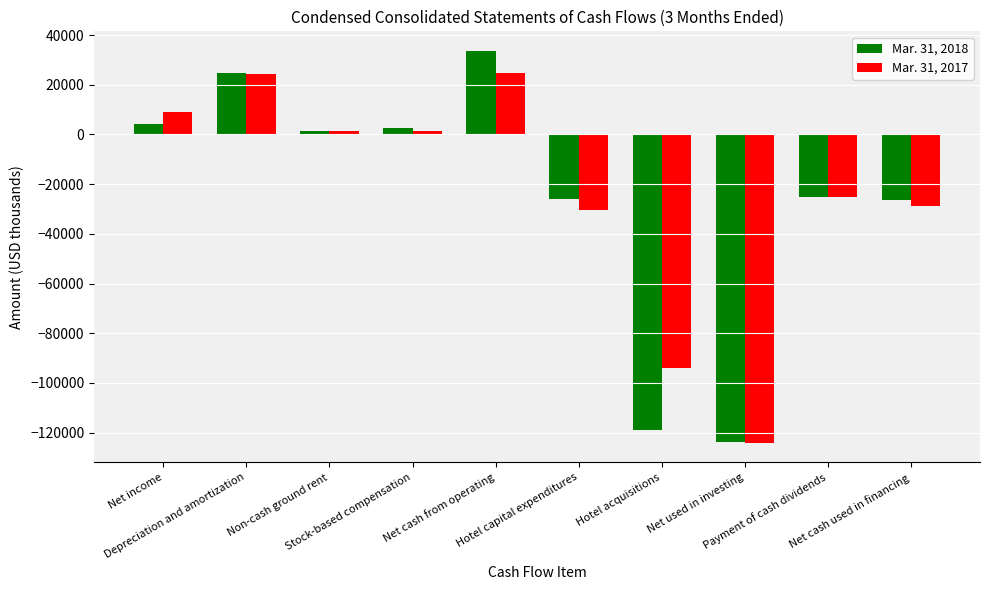

The Mar. 31, 2017 series shows -25516 at Hotel acquisitions. True or false?

False